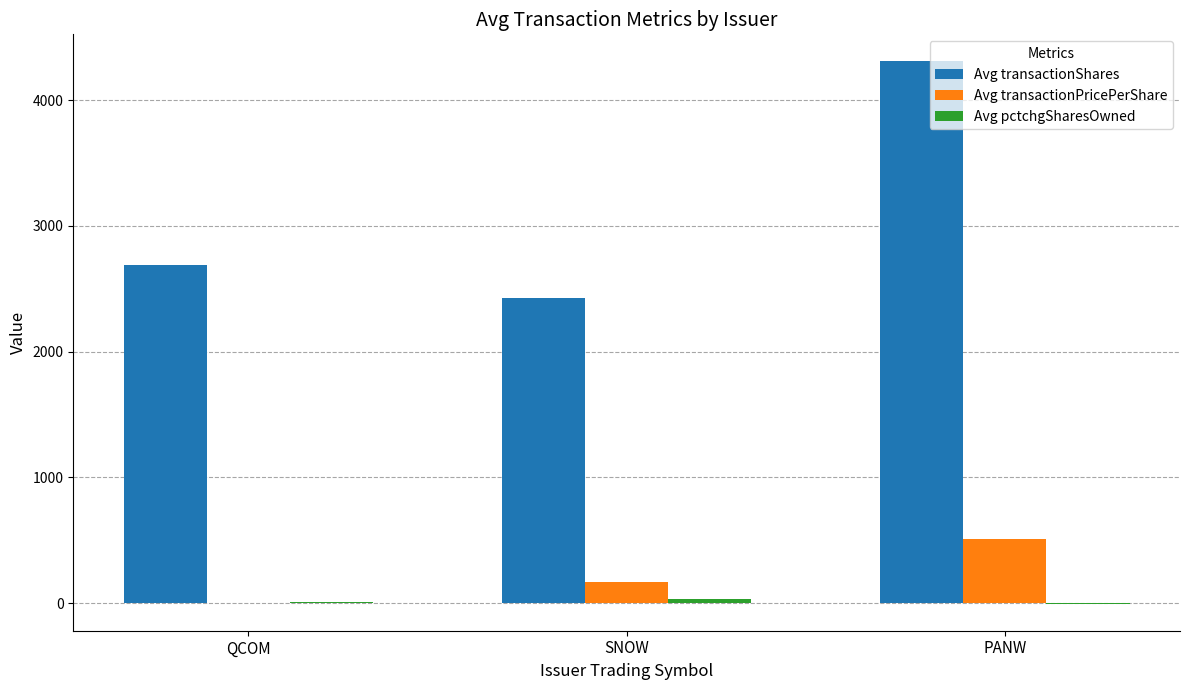

Which series changed the most between QCOM and PANW?

Avg transactionShares